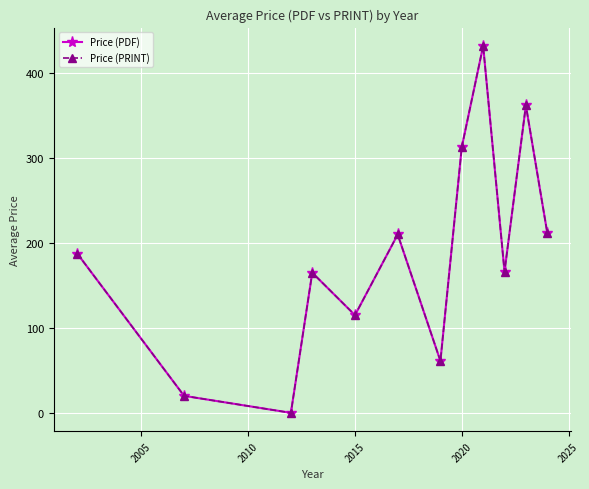

Is this an area chart (filled region under the line)?

No